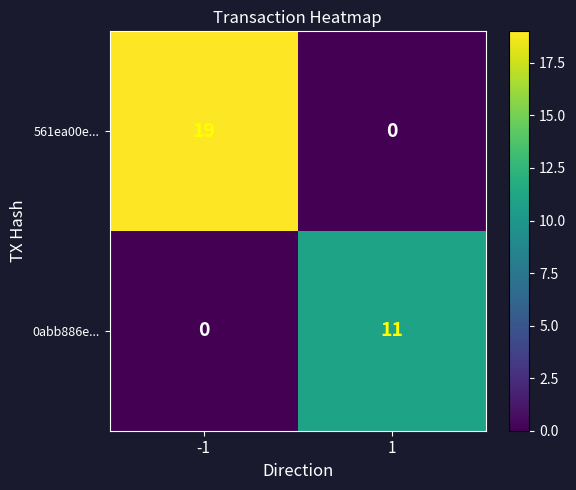

List the series in order of their peak value, highest first.

561ea00e..., 0abb886e...